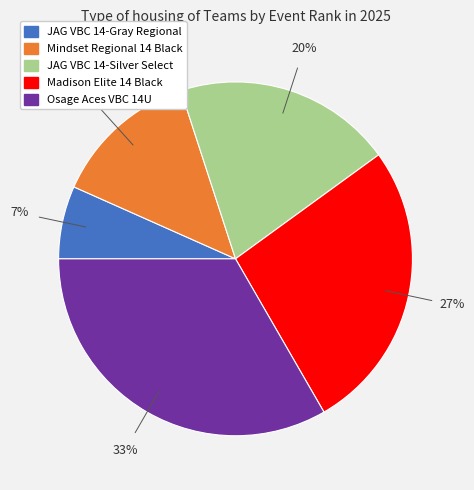

To the nearest percent, what percentage of the pie is Mindset Regional 14 Black?

13%